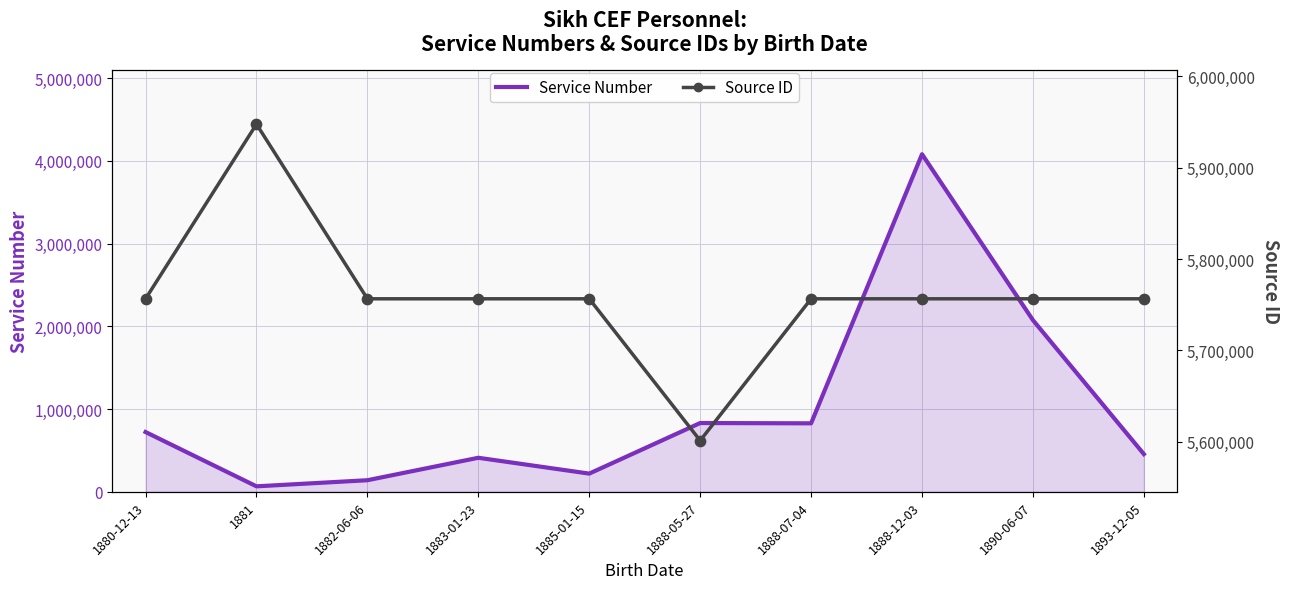

At how many categories does at least one series exceed 3443157?

10